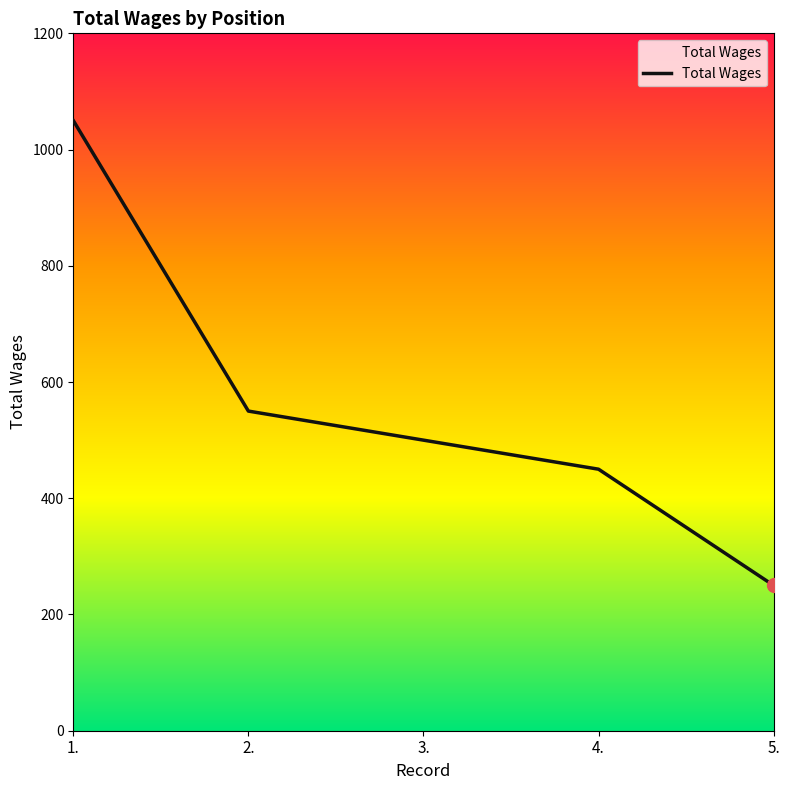

What value does the data have at 1.?

1050